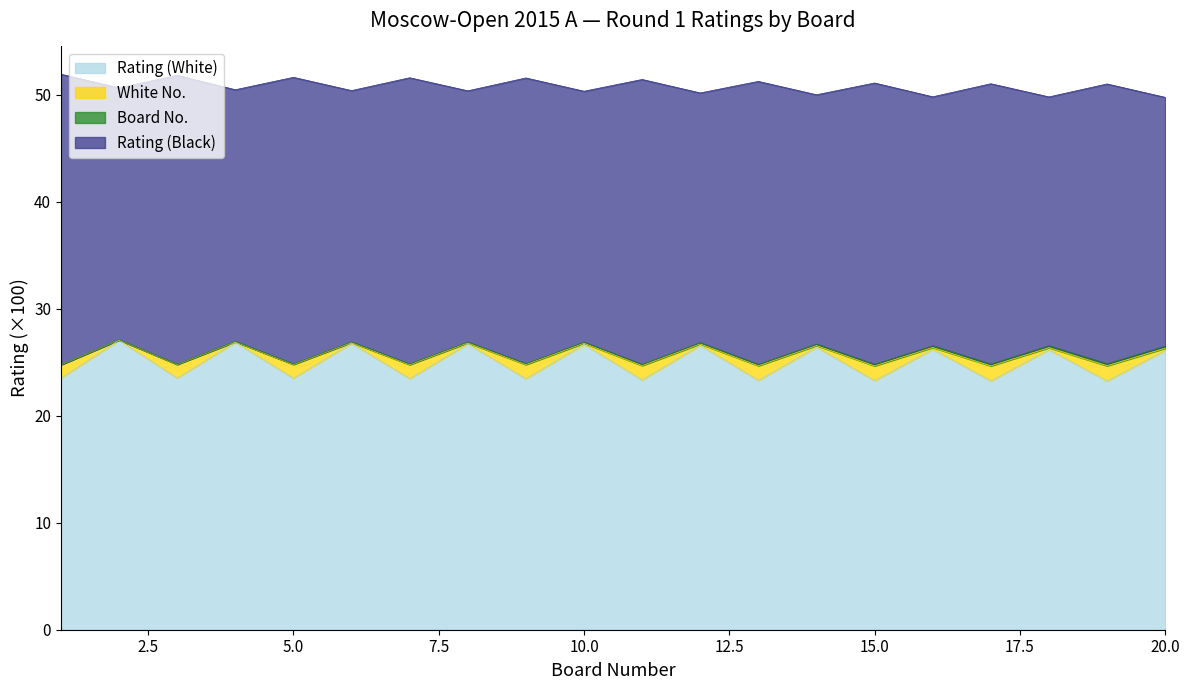

What is the highest value of the Rating (White) series?

27.1